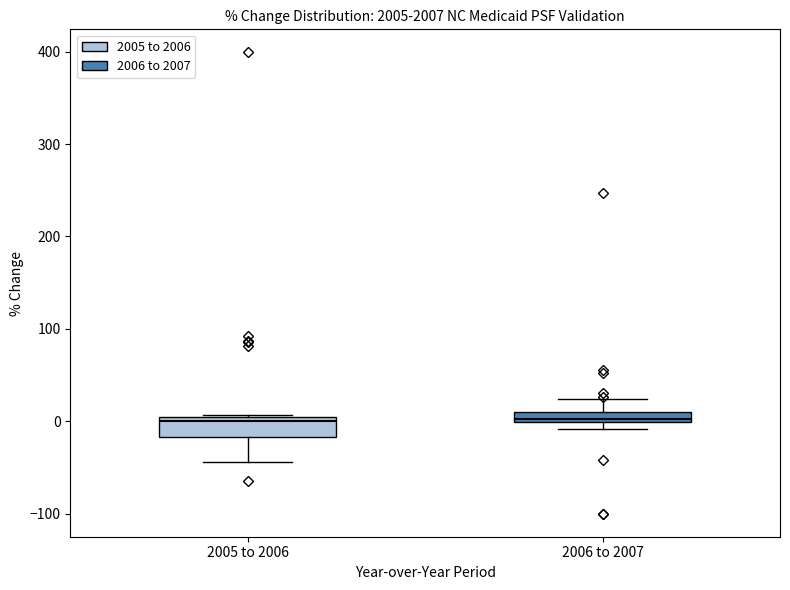

Which box is the tallest, from its lower edge to its upper edge?

2005 to 2006